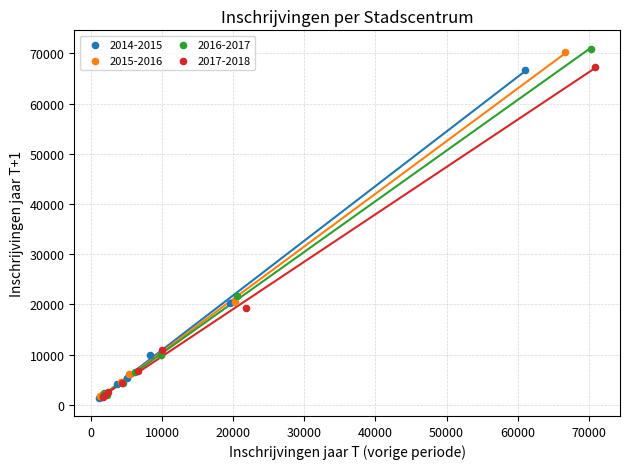

What are all the series names shown in the legend?

2014-2015, 2015-2016, 2016-2017, 2017-2018